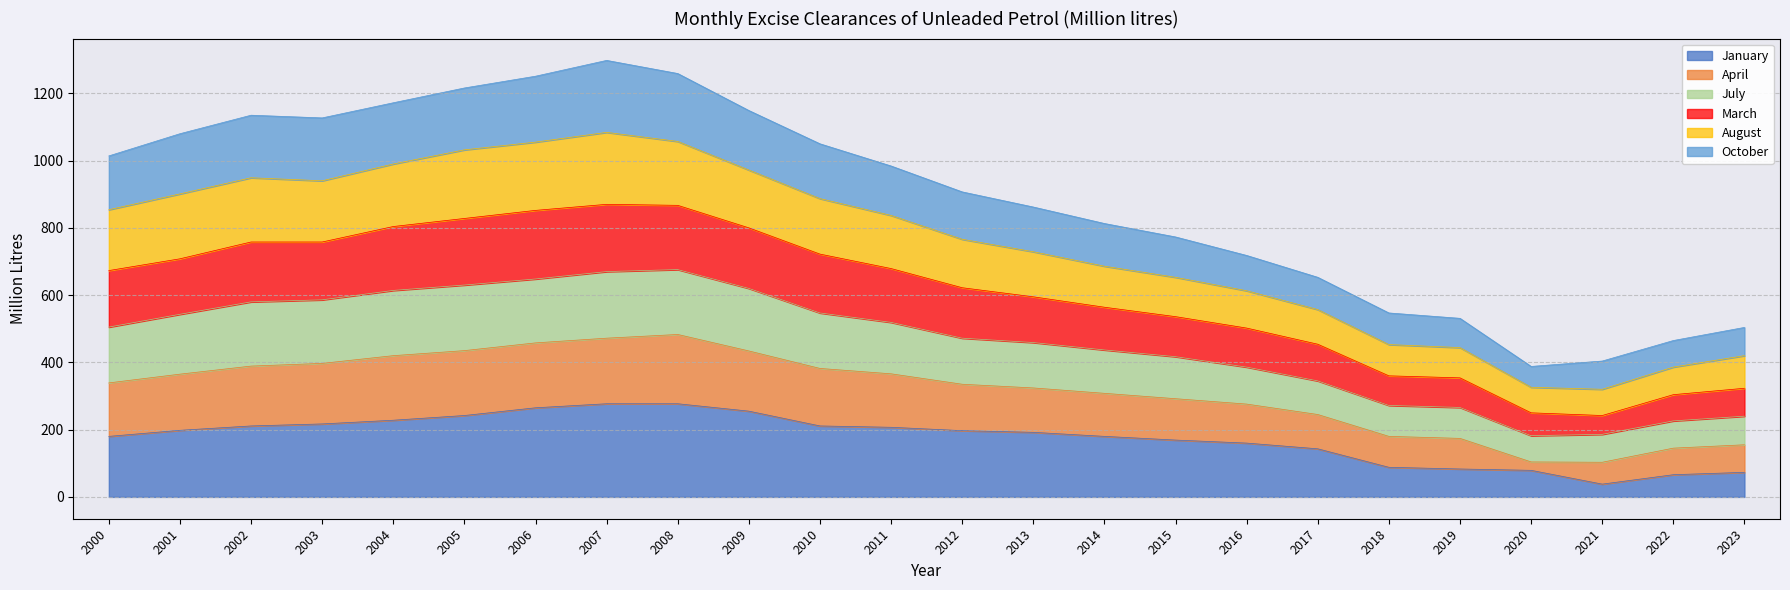

What is the total value across all series at 2007?

1298